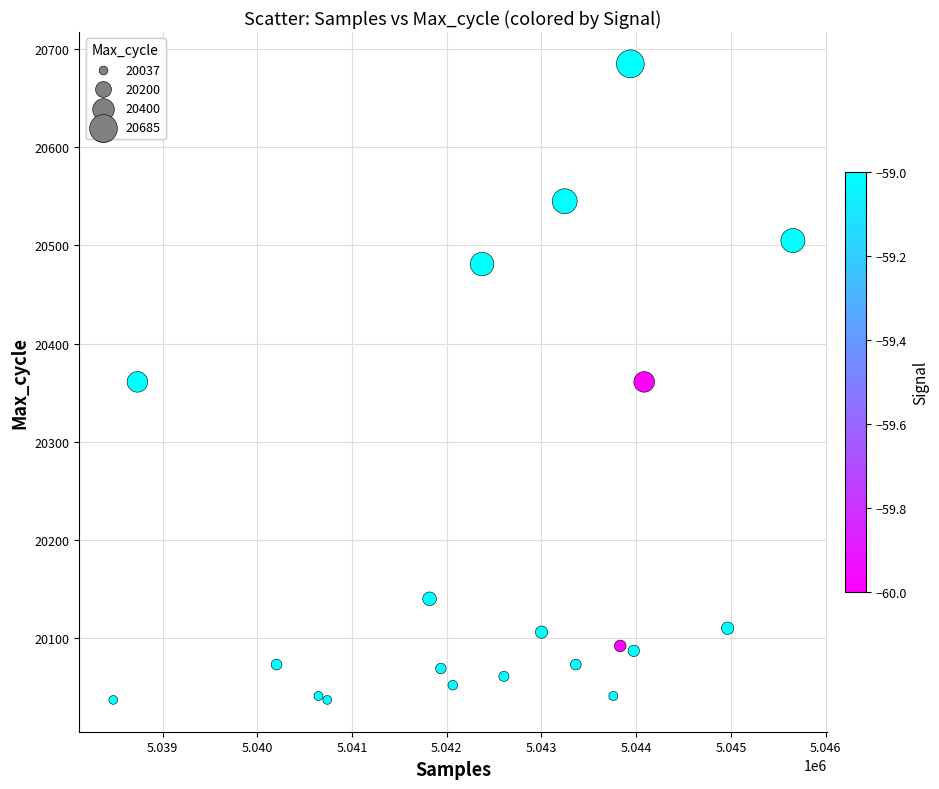

What is the range of Y values (max minus min)?

648